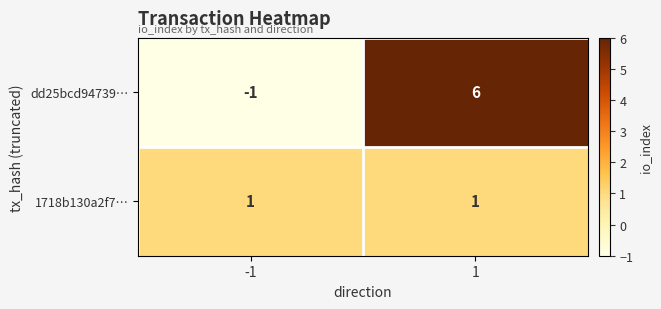

Reading left to right, transcribe all the data shown in this chart.

dd25bcd94739…: -1=-1	1=6
1718b130a2f7…: -1=1	1=1